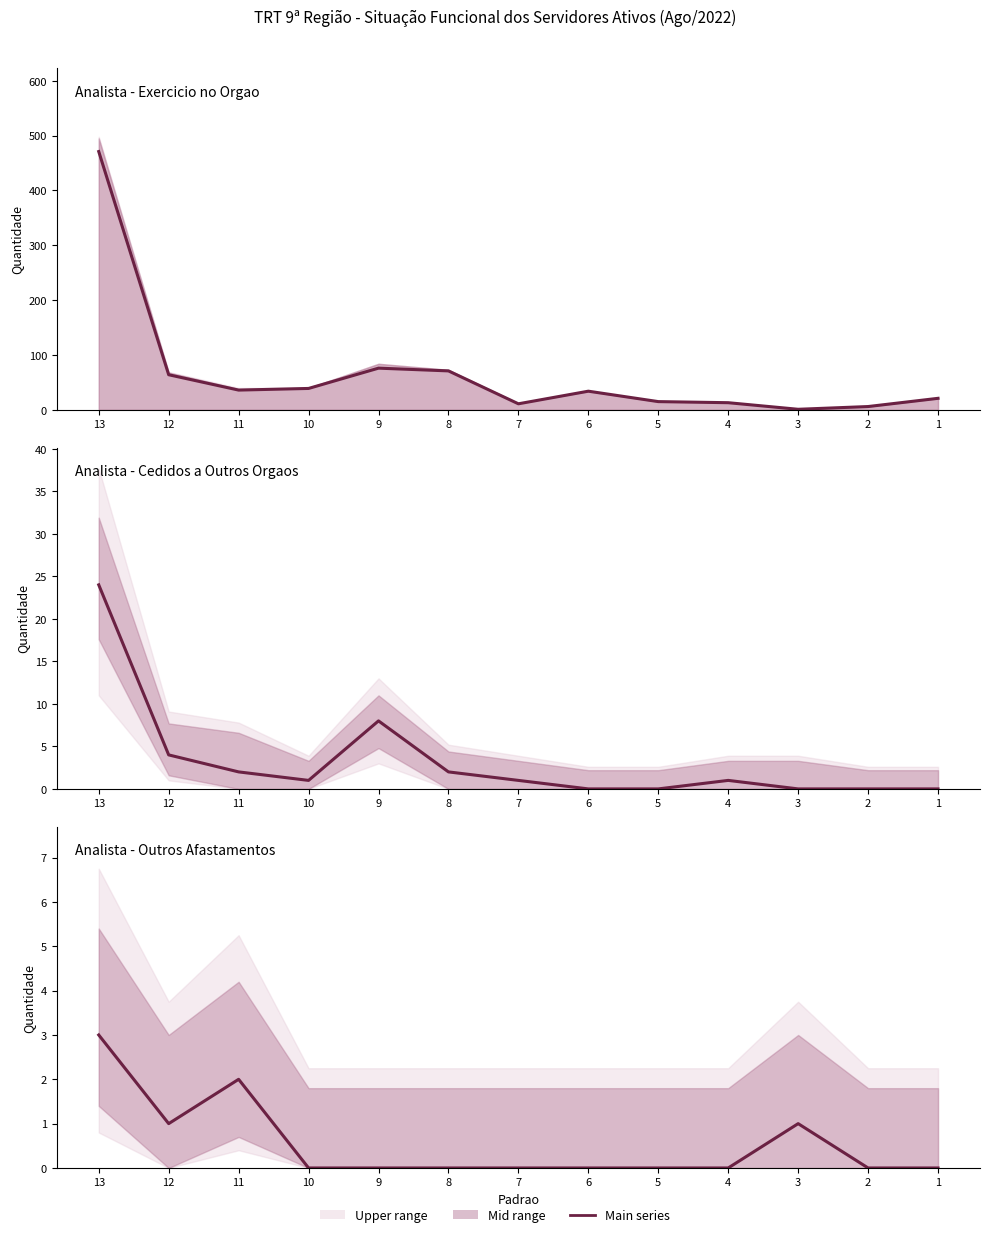

Rank the series at 5 from lowest to highest value.

Cedidos a outros orgaos, Outros afastamentos, Exercicio no orgao